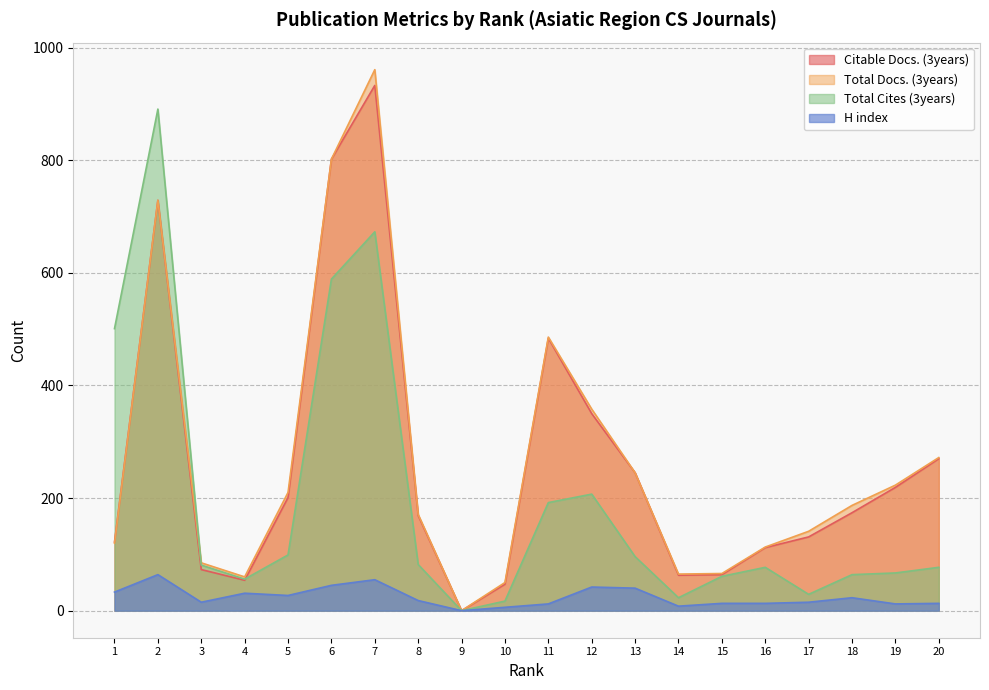

Between 14 and 18, which series saw the biggest shift?

Total Docs. (3years)